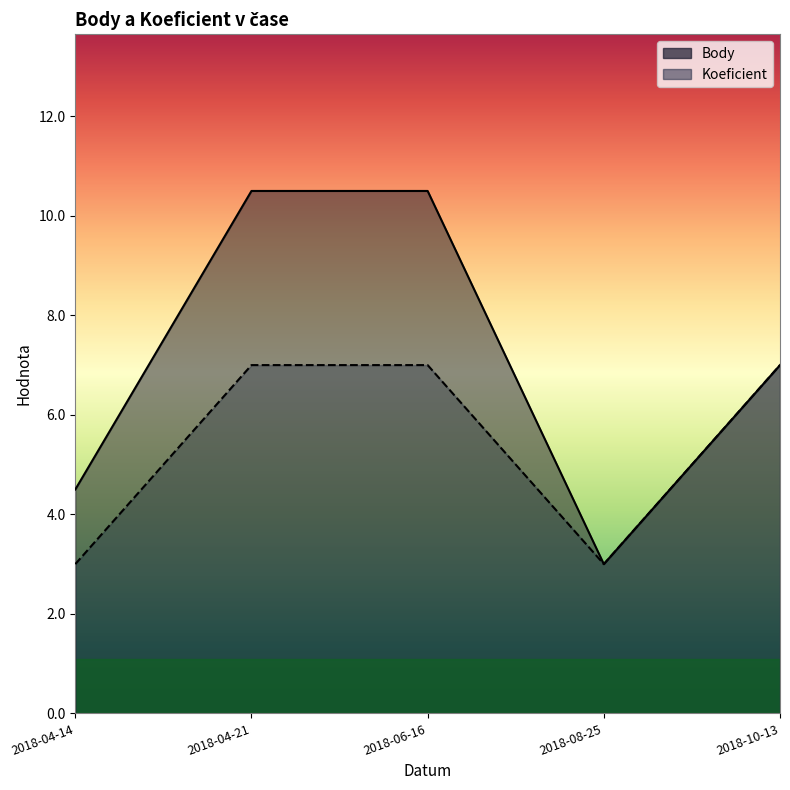

Where does the Body series first go above 7?

2018-04-21